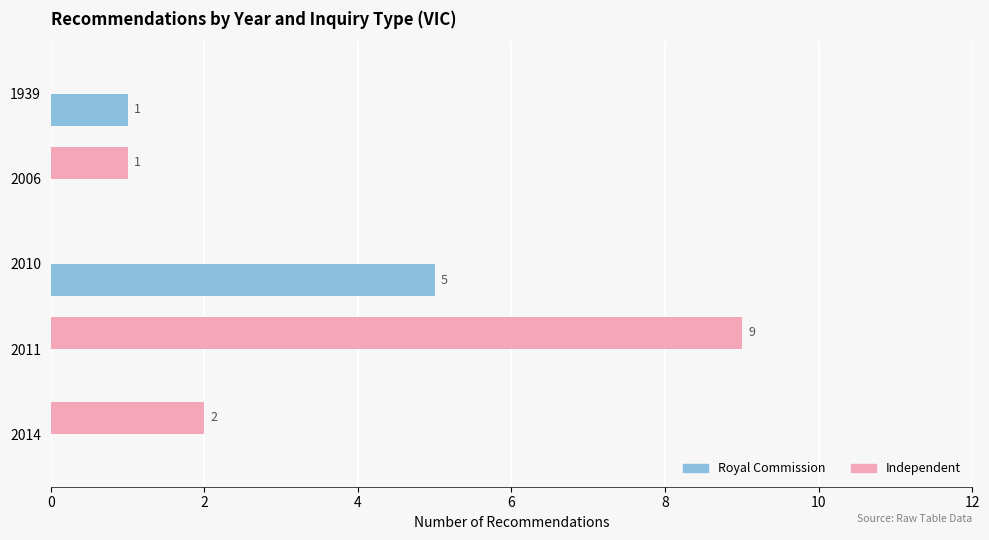

Count the number of categories in the chart.

5